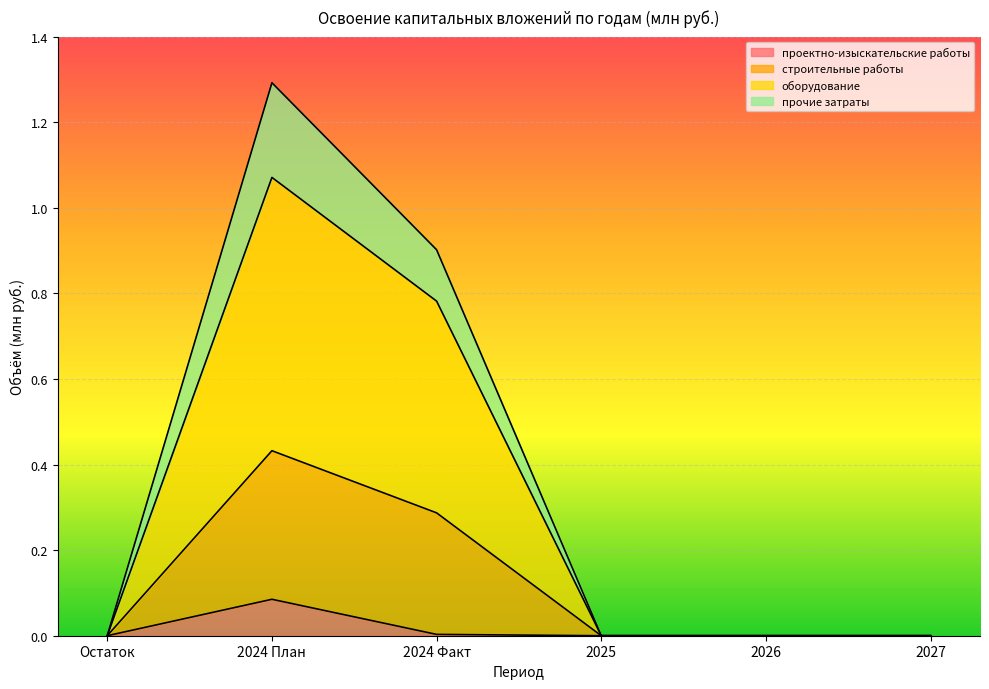

Does the chart display data point markers on the line(s)?

No